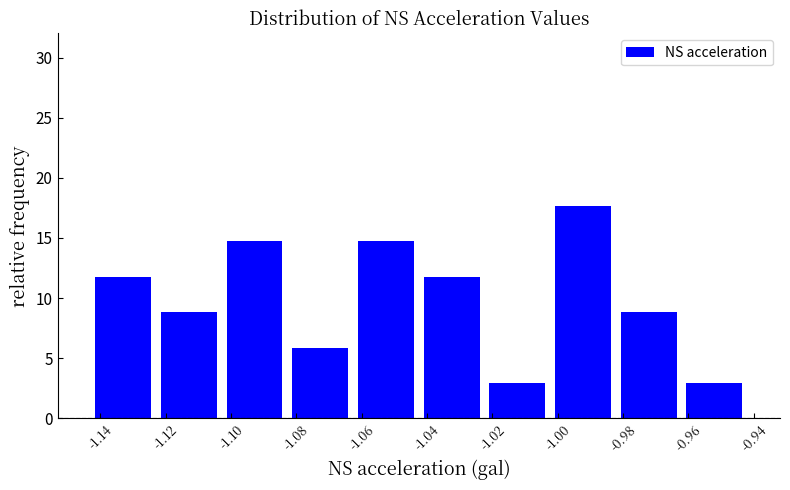

Reading left to right, transcribe this chart: for each bar, give the range it covers on the x-axis and its height. Neither the bar edges nor the heights are printed on the chart, so give them approximately, as read against the axes.

-1.142 to -1.122: 12.0
-1.122 to -1.102: 9.0
-1.102 to -1.082: 14.5
-1.082 to -1.062: 6.0
-1.062 to -1.042: 14.5
-1.042 to -1.022: 12.0
-1.022 to -1.002: 3.0
-1.002 to -0.982: 17.5
-0.982 to -0.962: 9.0
-0.962 to -0.942: 3.0